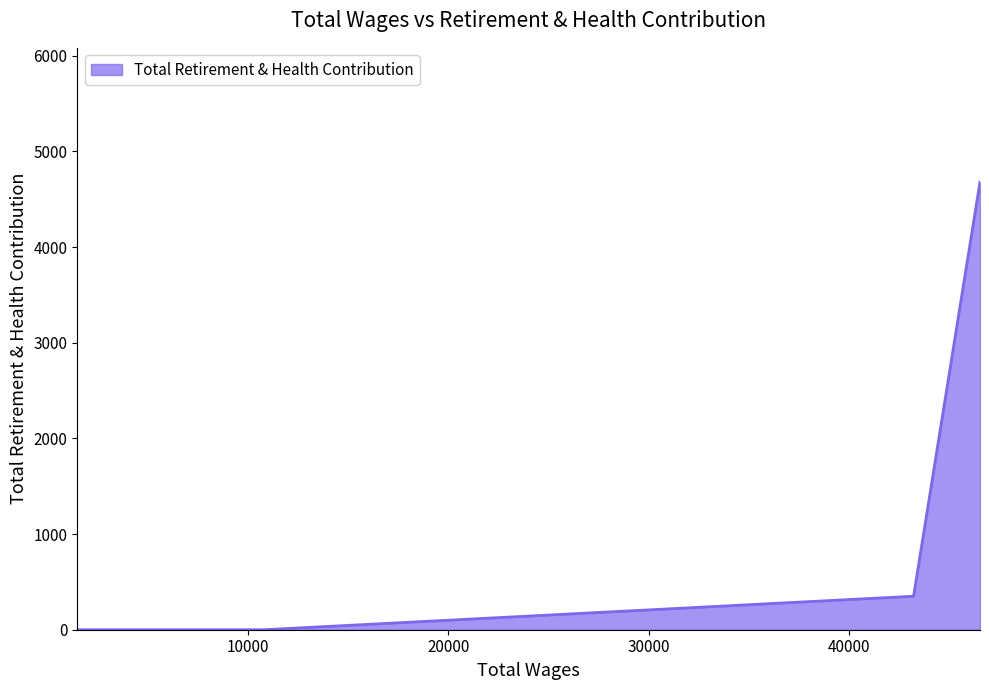

What is the greatest value displayed?

4679